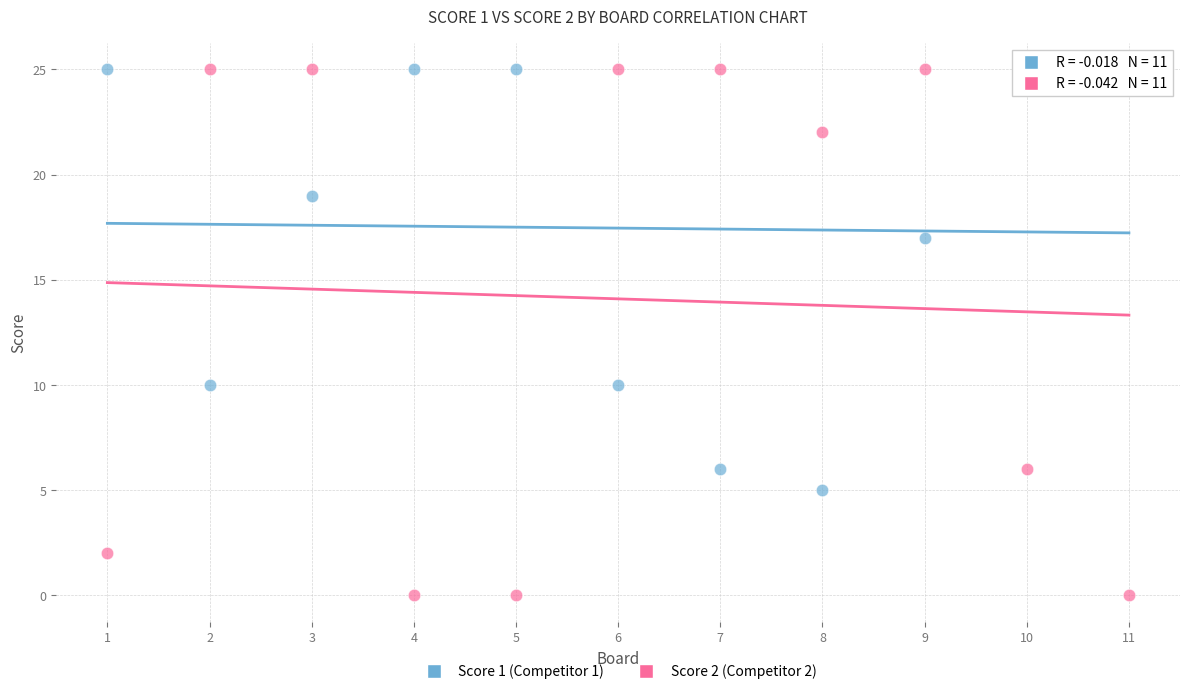

What are all the series names shown in the legend?

Score 1 (Competitor 1), Score 2 (Competitor 2)